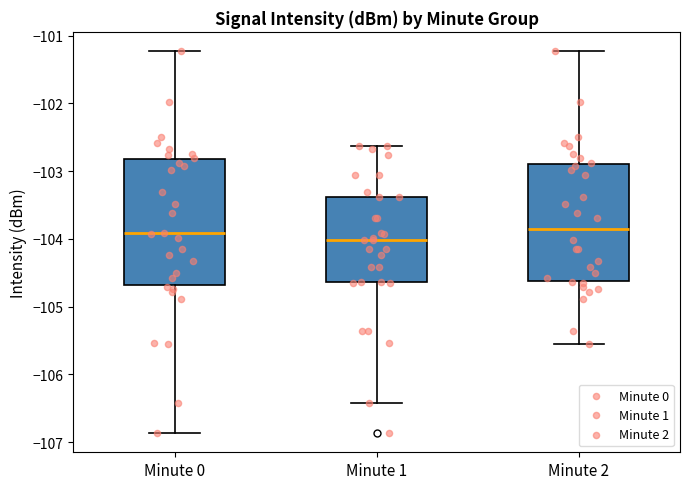

Reading left to right, transcribe this box plot: for each box, give where its median line is, the range the box spans, and where its two whiskers end, as read against the y-axis. The values are not printed on the chart, so give them approximately, as read against the axis.

Minute 0: median -103.9, box -104.7 to -102.8, whiskers -106.9 to -101.2
Minute 1: median -104.0, box -104.6 to -103.4, whiskers -106.4 to -102.6
Minute 2: median -103.9, box -104.6 to -102.9, whiskers -105.5 to -101.2